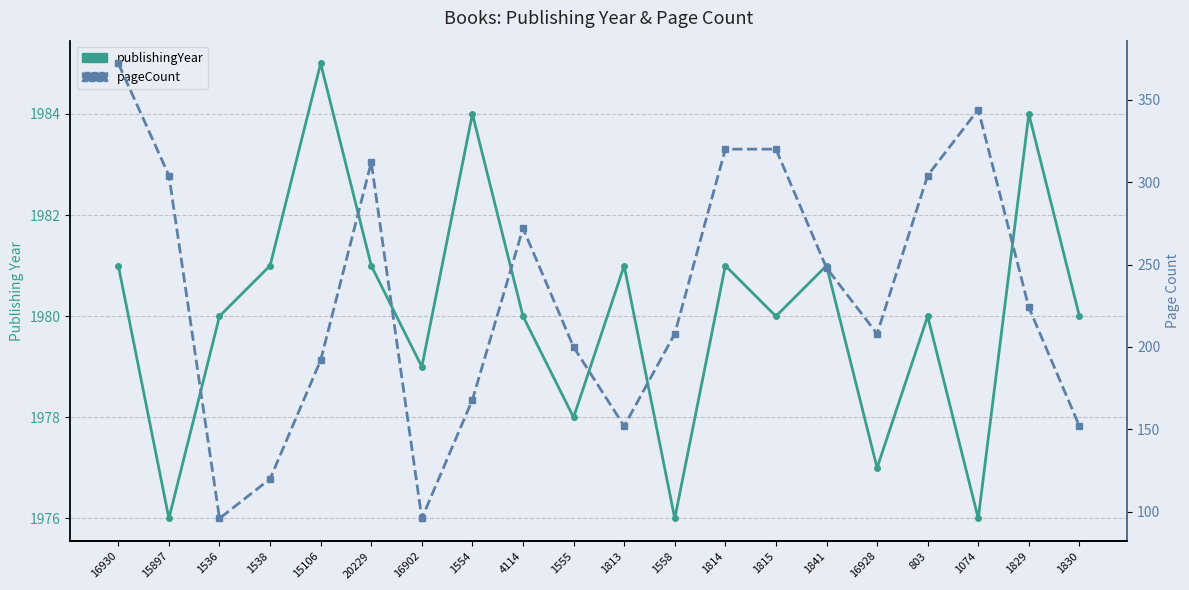

What is the label of the 2nd point from the right?

1829